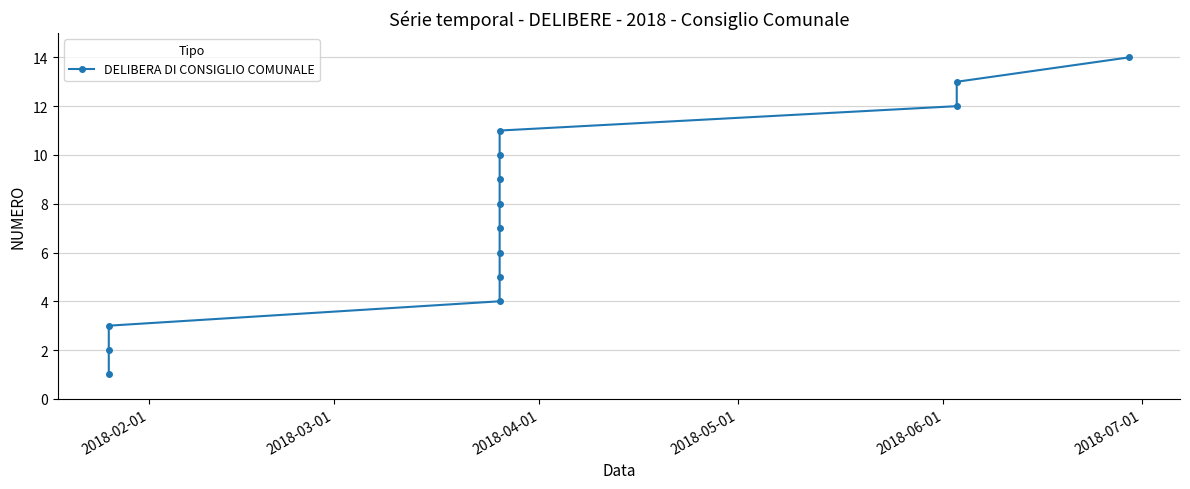

Which label corresponds to the smallest value in the chart?

2018-02-01